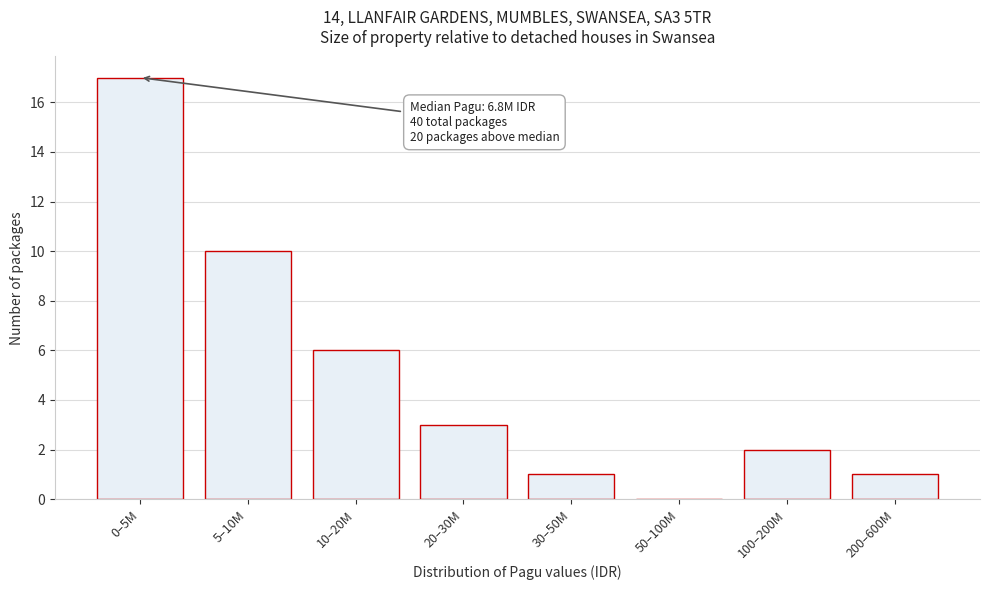

Reading right to left, transcribe all the data shown in this chart.

200–600M=1	100–200M=2	50–100M=0	30–50M=1	20–30M=3	10–20M=6	5–10M=10	0–5M=17